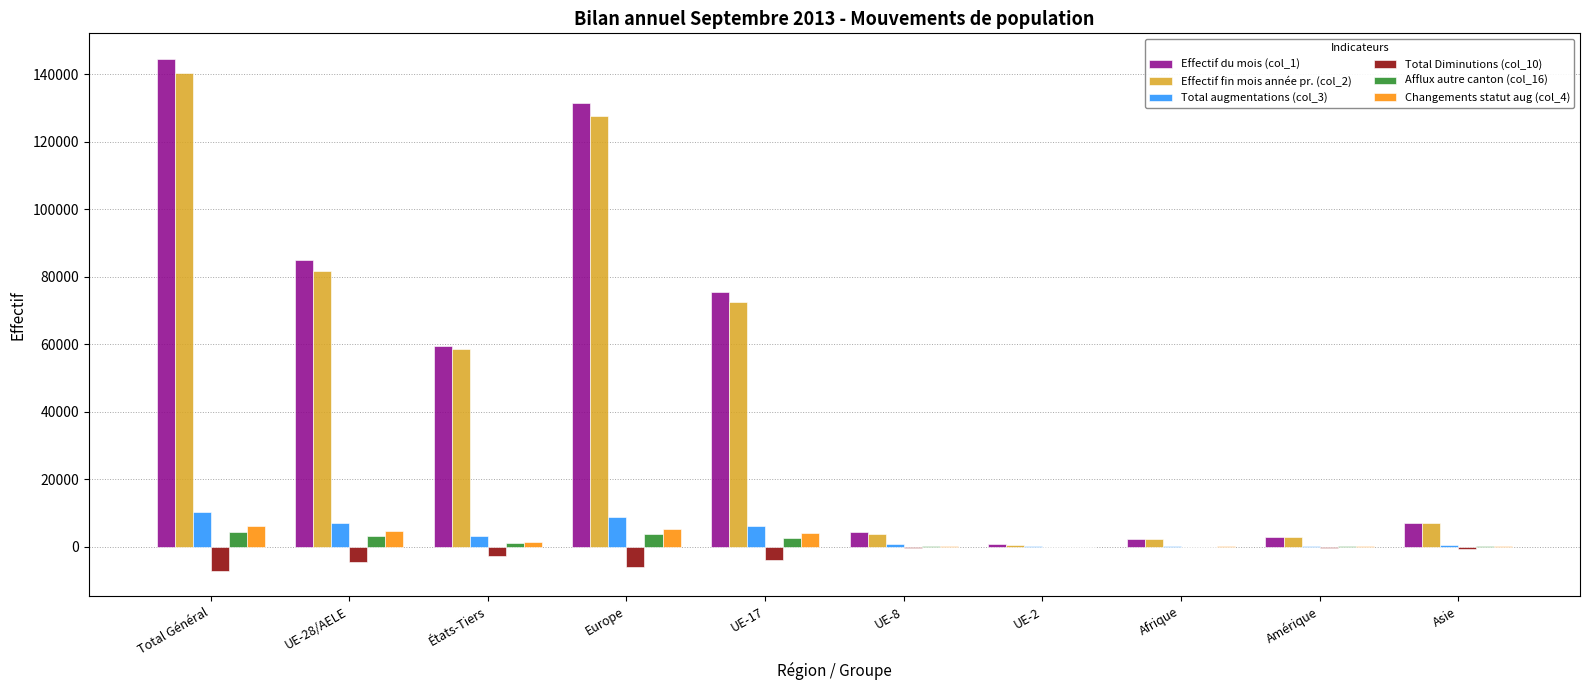

Which label corresponds to the largest value in the chart?

Total Général